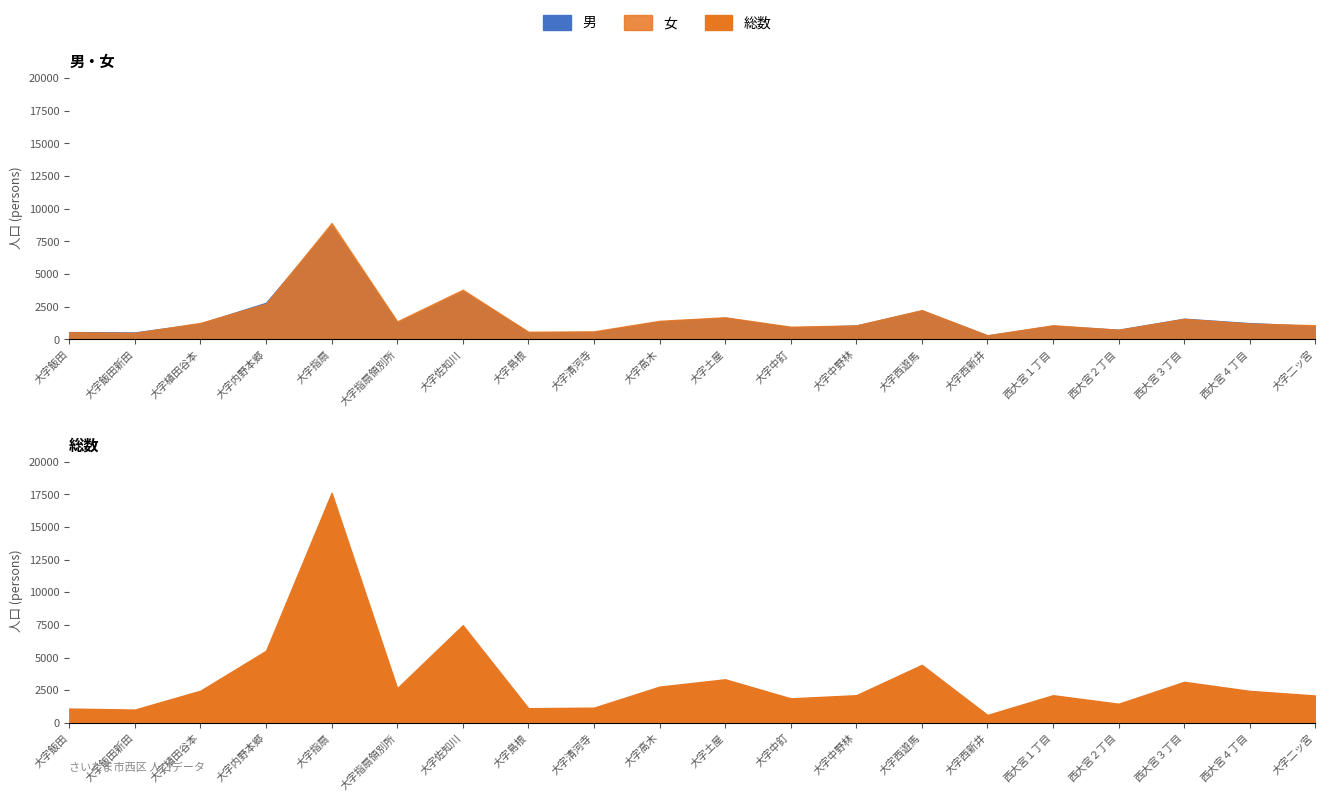

At which category is the sum across all series the highest?

大字指扇